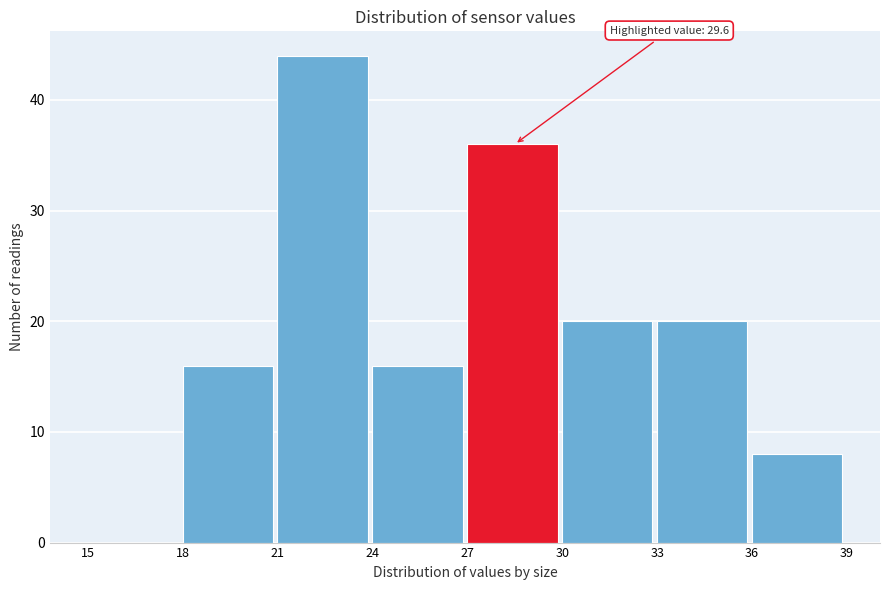

Over which range of the x-axis is the bar tallest?

21 to 24